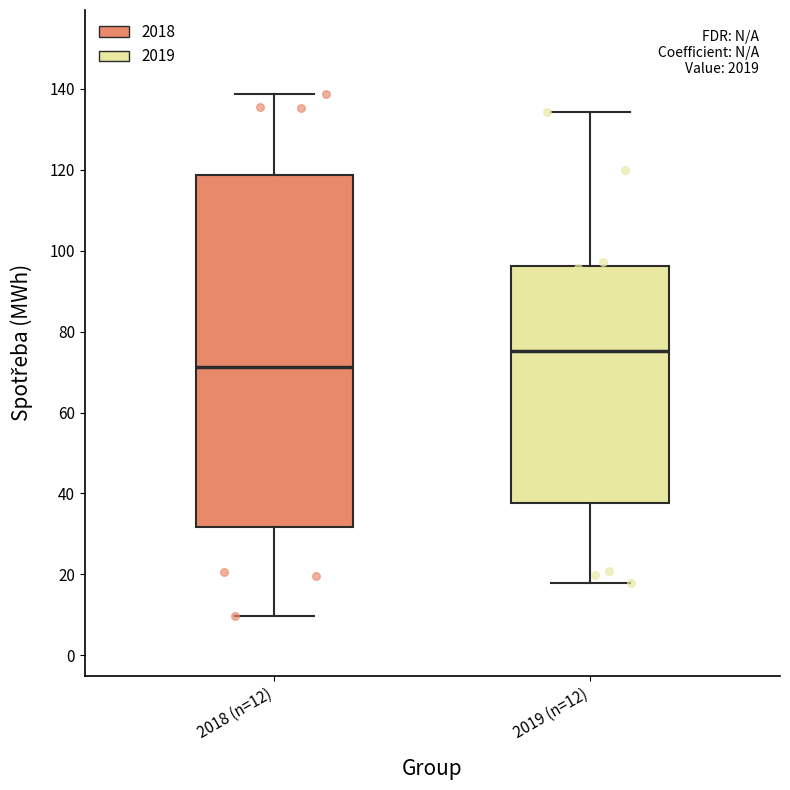

Where does the median line of the box for 2018 (n=12) sit on the y-axis? The values are not printed on the chart, so give them approximately, as read against the axis.

72